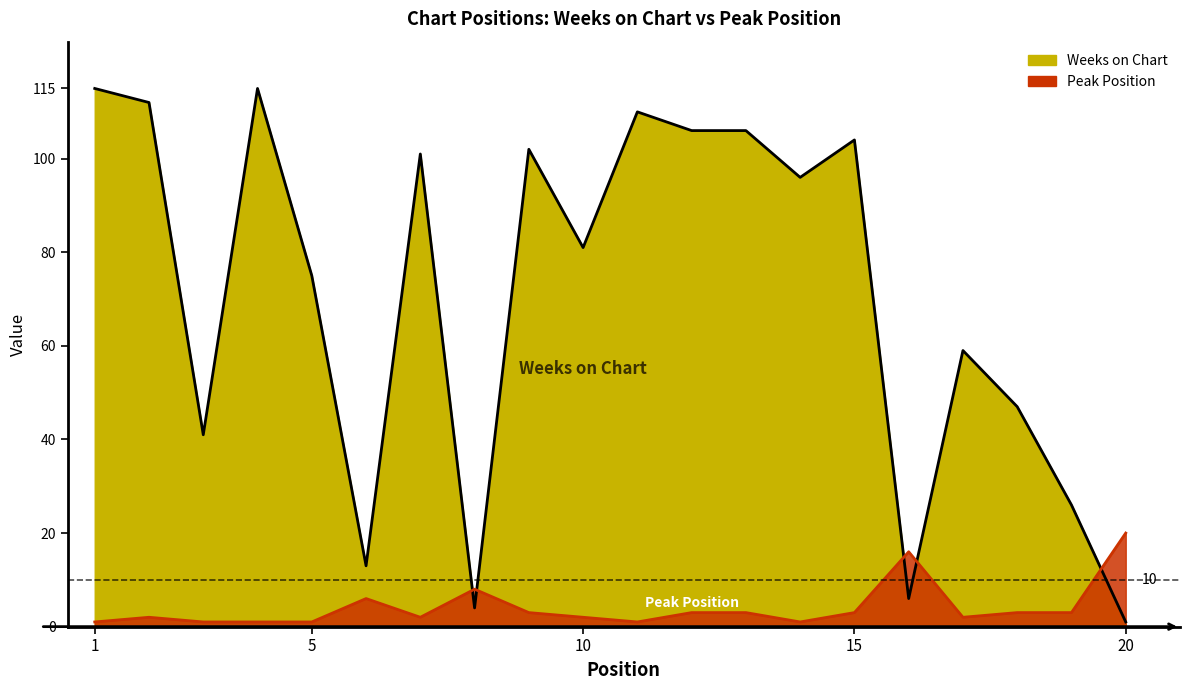

At which category is the sum across all series the highest?

1